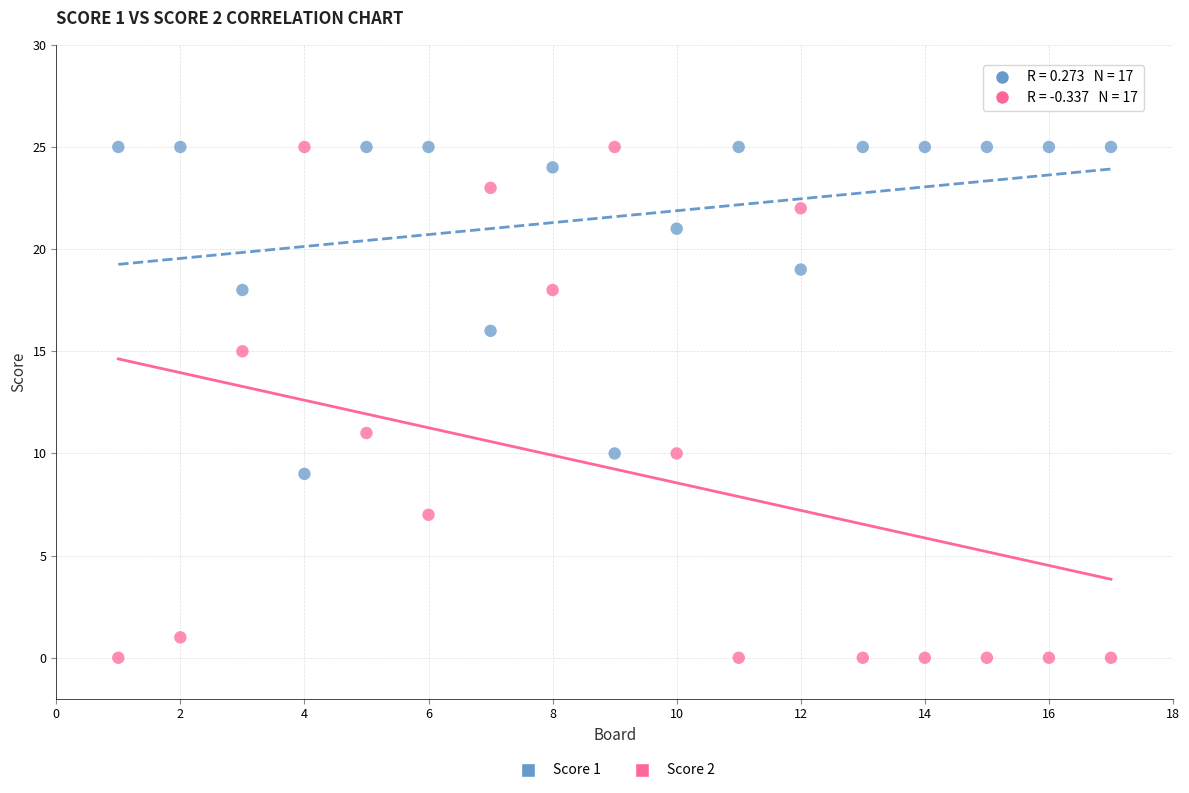

Which series reaches the minimum Y coordinate?

Score 2